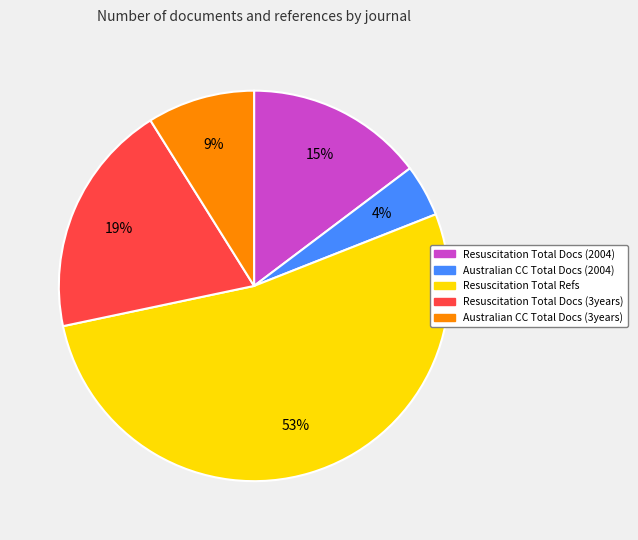

Does any single category account for the majority?

Yes